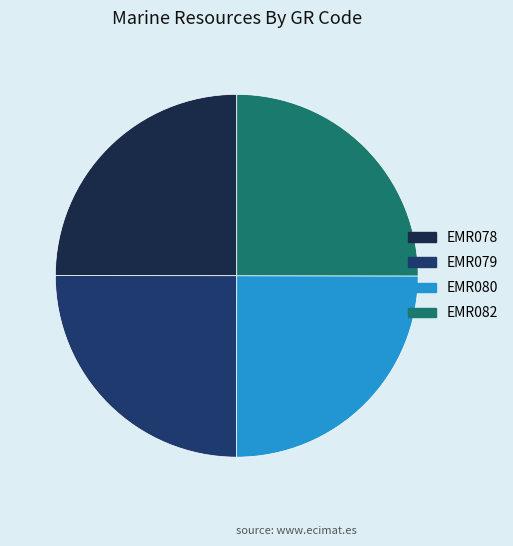

Count the number of slices in the pie.

4